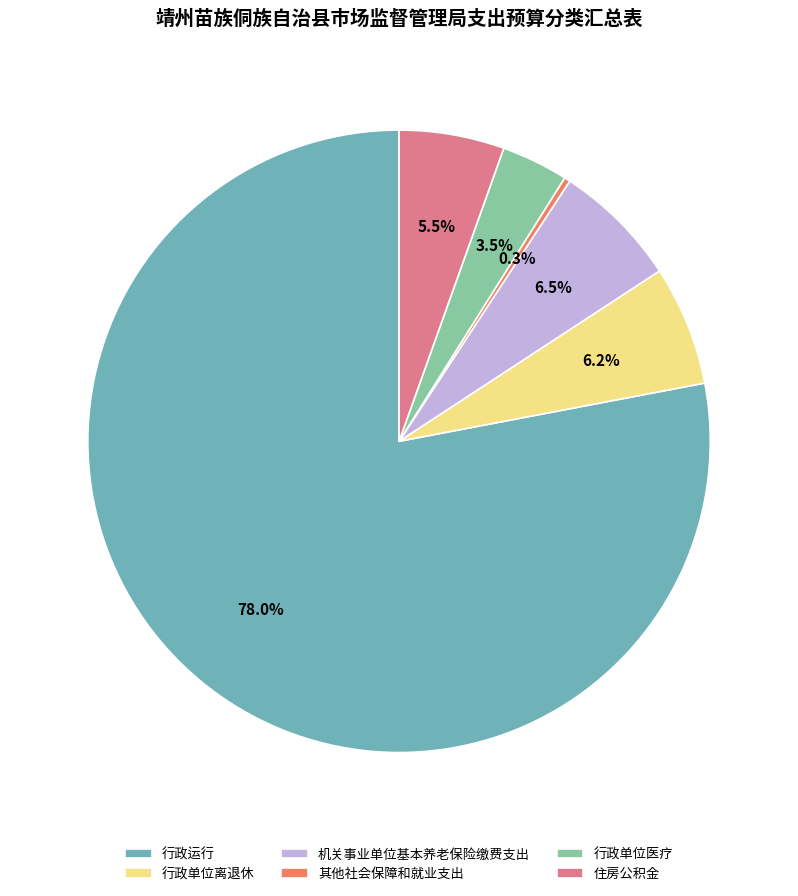

Between 行政运行 and 行政单位医疗, which is larger?

行政运行